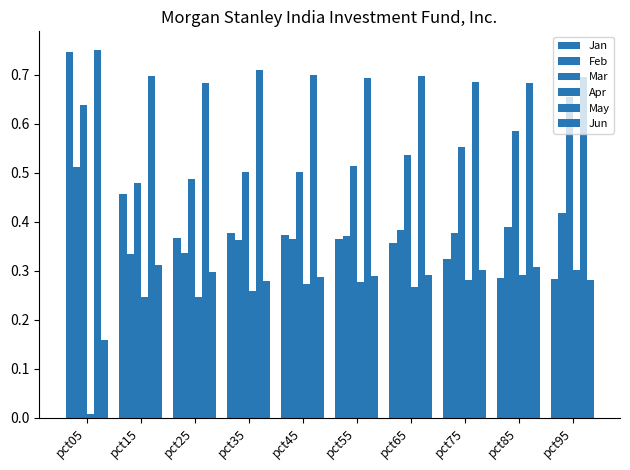

How many Jan values are between 0 and 1?

10